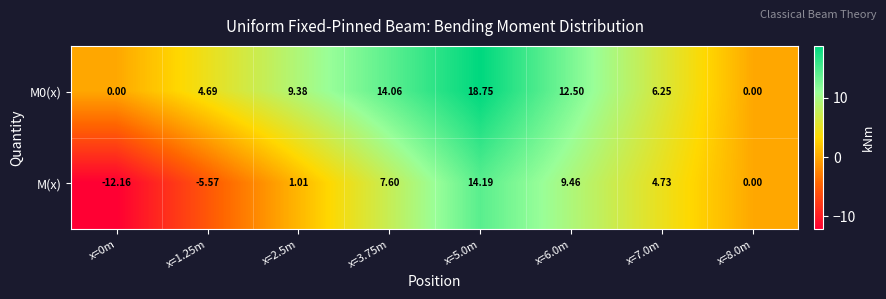

Is the value of M(x) at x=6.0m greater than the value of M0(x) at x=1.25m?

Yes